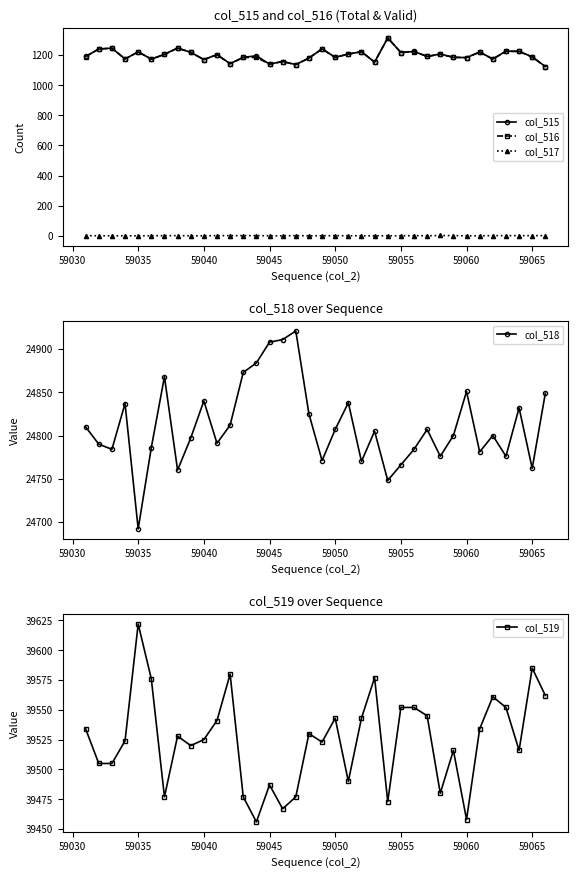

True or false: col_518 has more than 2 points higher than both neighbors.

True